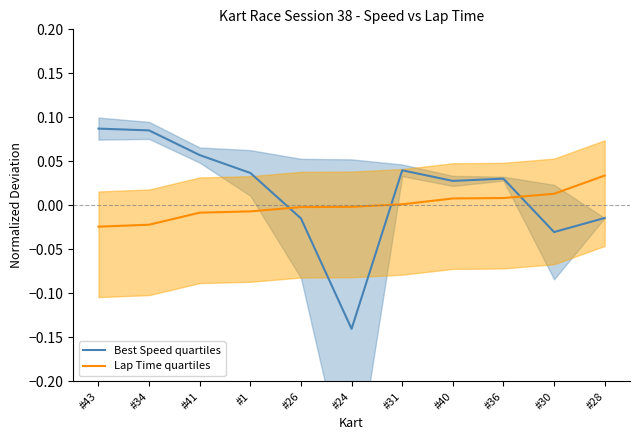

Is the value of Lap Time quartiles at #31 greater than the value of Best Speed quartiles at #43?

No